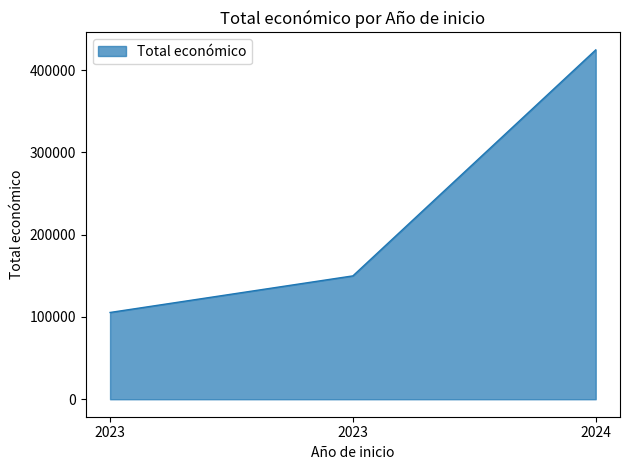

What is the value of the 1st point from the left?

105516